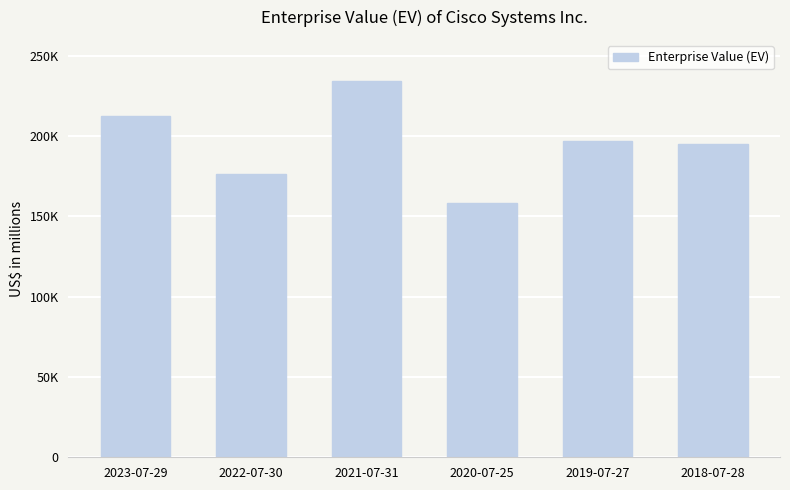

Count the values in the range 176666 to 212520.

4